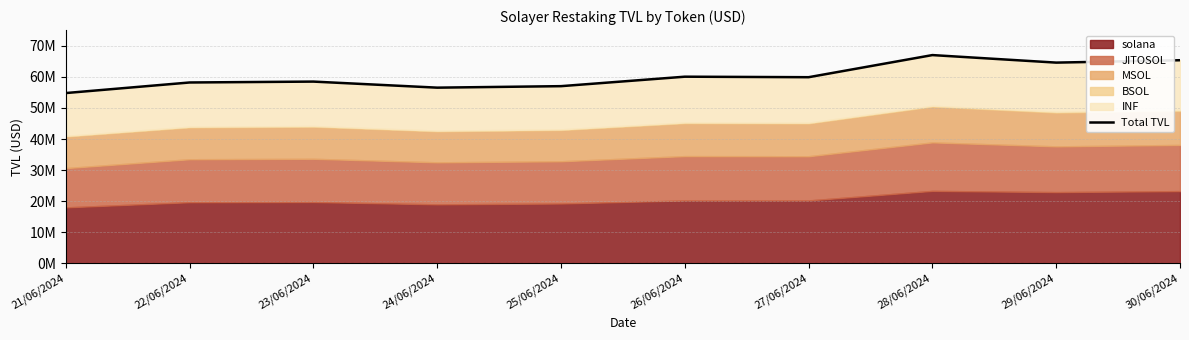

The value at 28/06/2024 is 67027066.4. True or false?

True